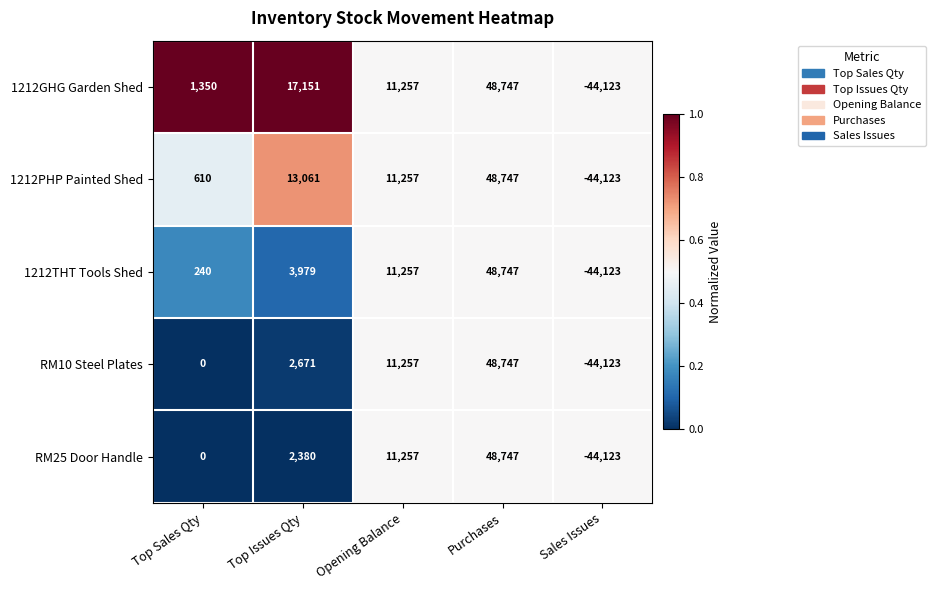

What is the total value across all series at Opening Balance?

56285